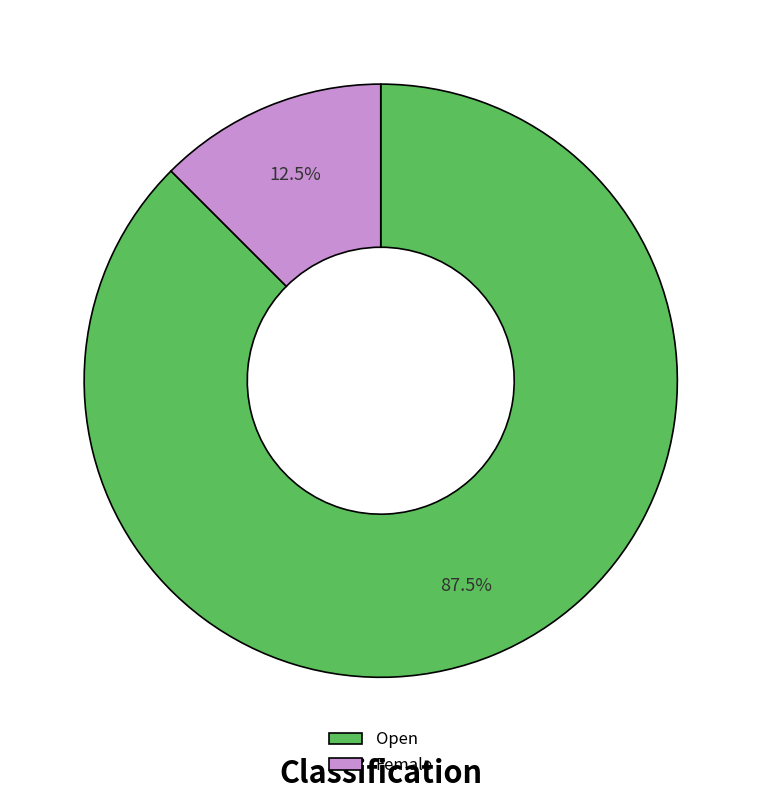

Which slice is the largest?

Open